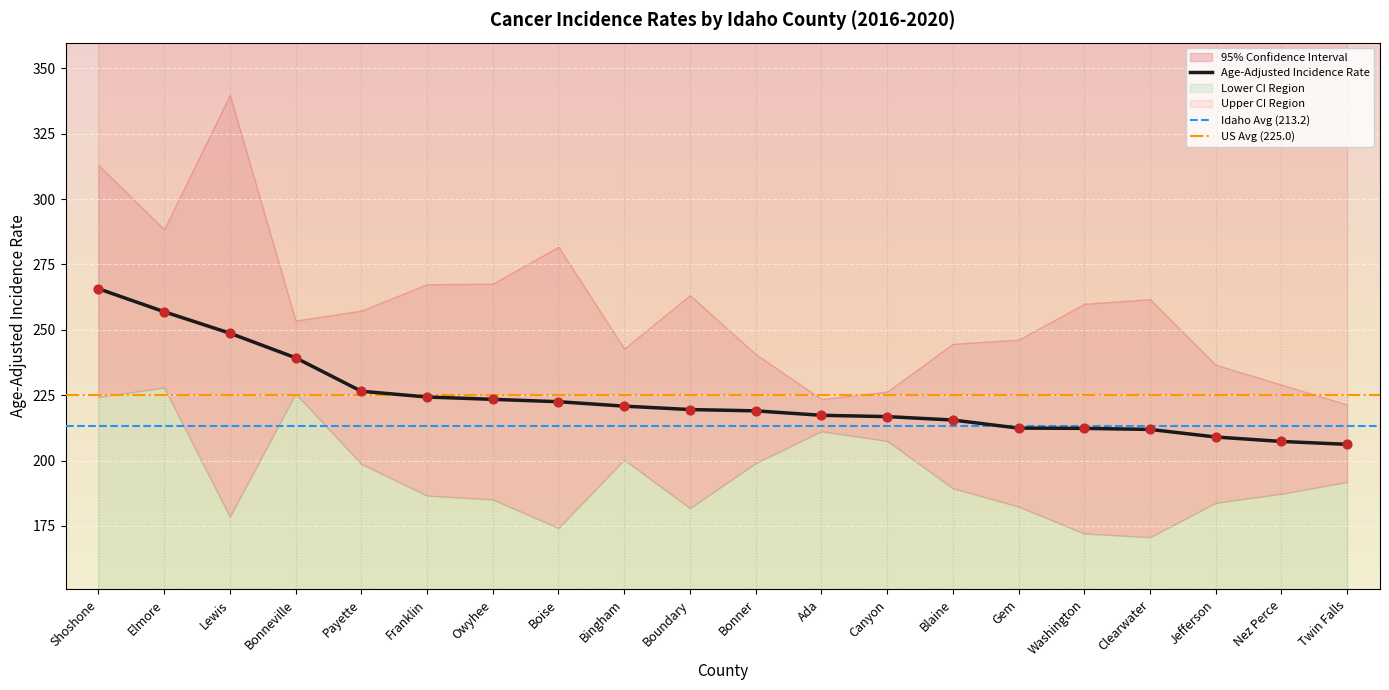

At how many categories does at least one series exceed 288?

3